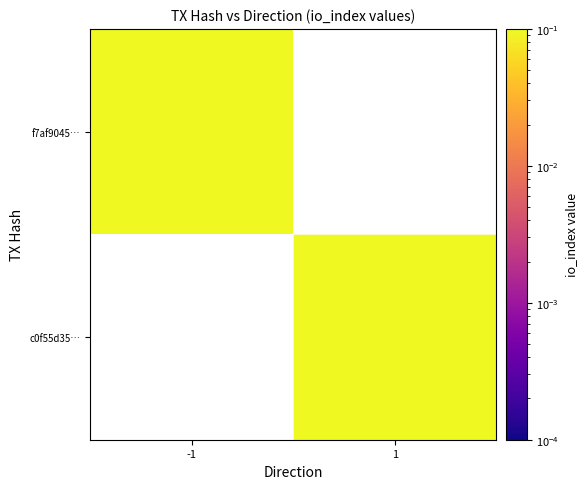

Between -1 and 1, which is larger?

1